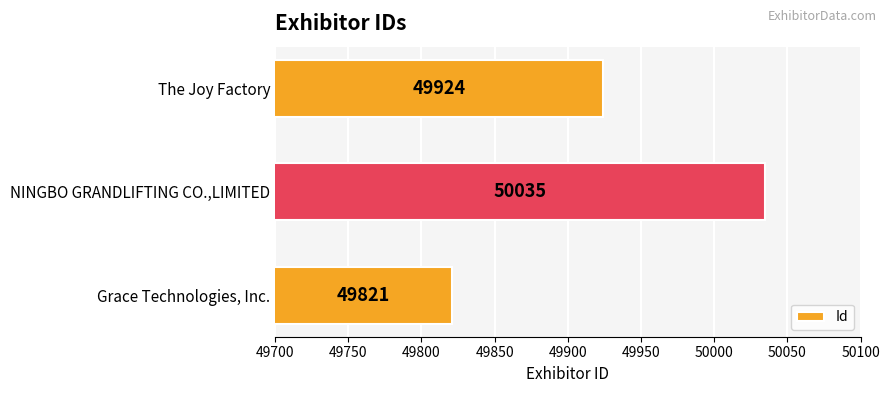

What is the minimum value shown in the chart?

49821